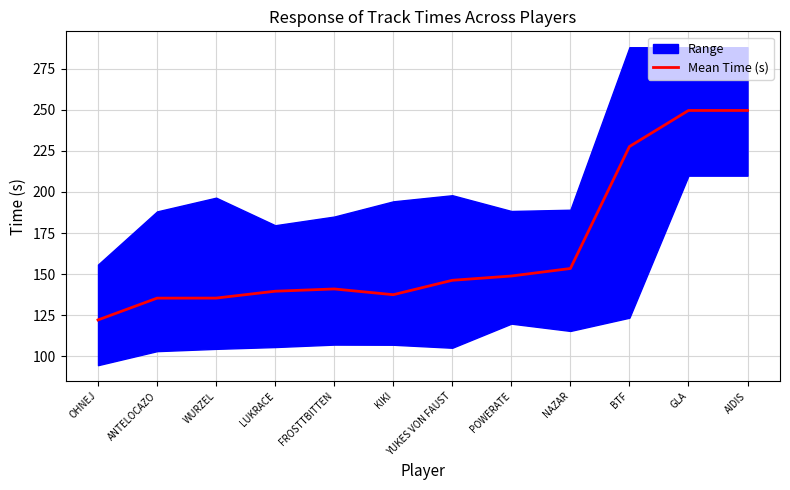

True or false: there are more than 2 points higher than both neighbors.

False